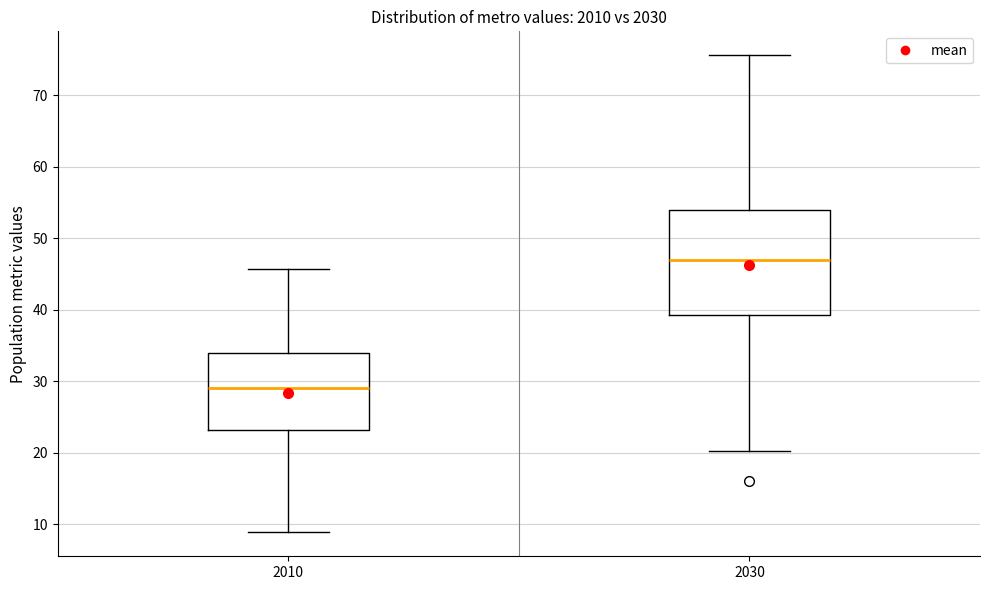

Which box's median line is the highest?

2030